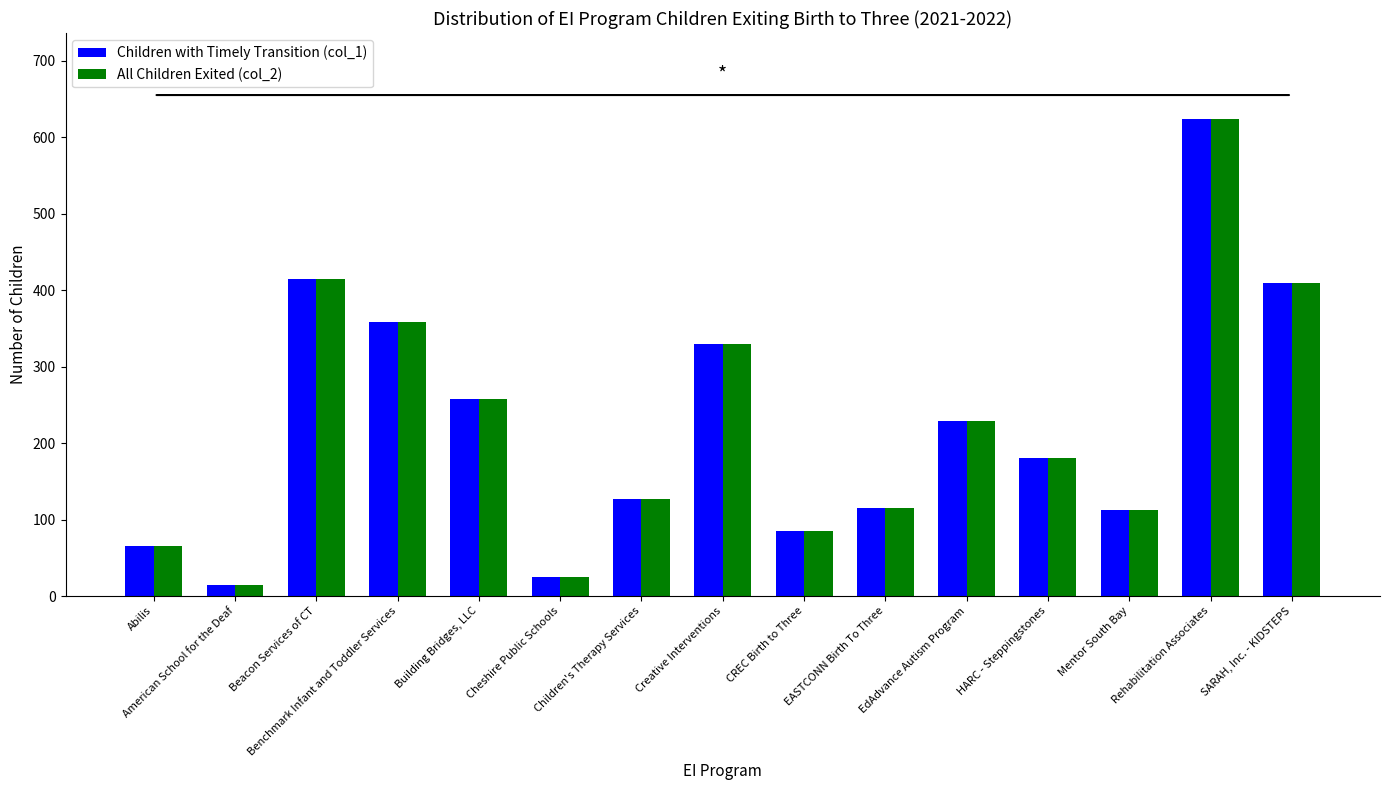

At which category does the chart reach its minimum across all series?

American School for the Deaf